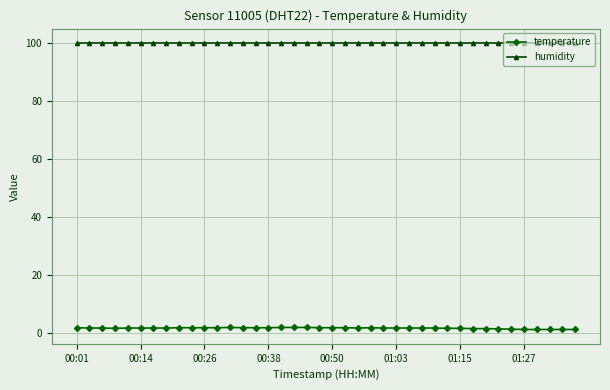

What is the average value of the temperature series?

1.6